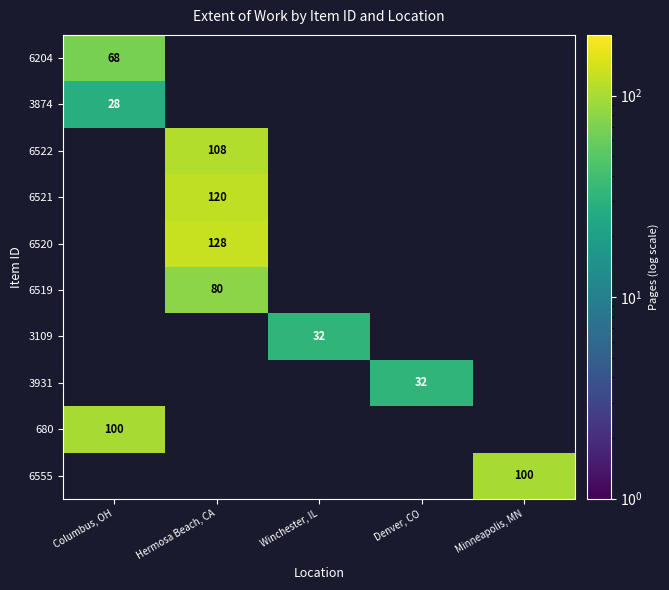

The value of 6520 at Hermosa Beach, CA is 128. True or false?

True